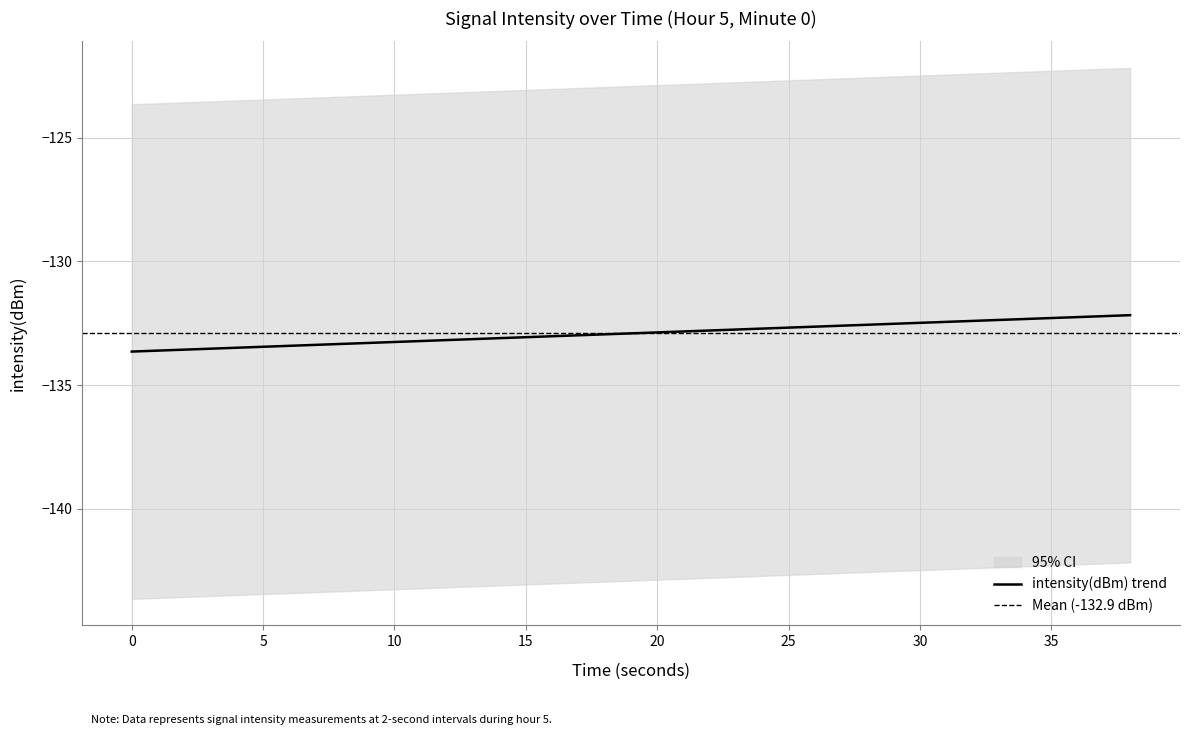

What is the maximum value for intensity(dBm) trend?

-132.2